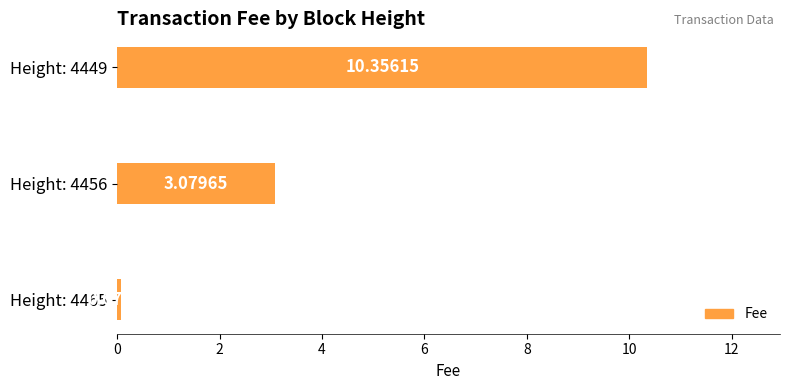

List the labels in order of value, smallest first.

Height: 4465, Height: 4456, Height: 4449